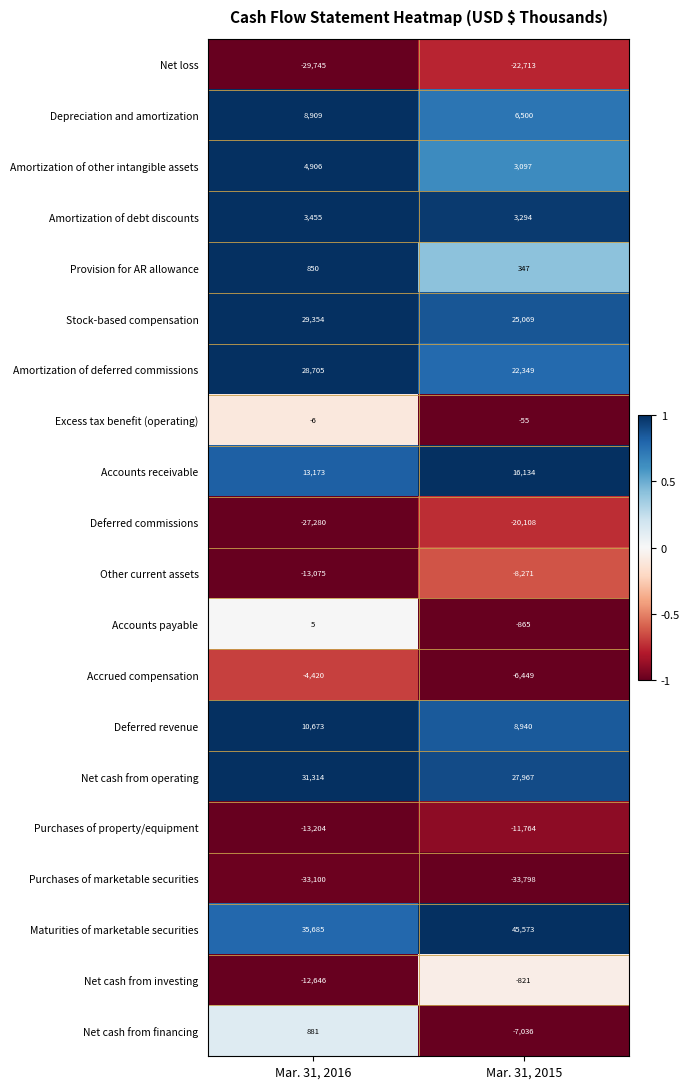

Rank the series at Mar. 31, 2015 from lowest to highest value.

Purchases of marketable securities, Net loss, Deferred commissions, Purchases of property/equipment, Other current assets, Net cash from financing, Accrued compensation, Accounts payable, Net cash from investing, Excess tax benefit (operating), Provision for AR allowance, Amortization of other intangible assets, Amortization of debt discounts, Depreciation and amortization, Deferred revenue, Accounts receivable, Amortization of deferred commissions, Stock-based compensation, Net cash from operating, Maturities of marketable securities